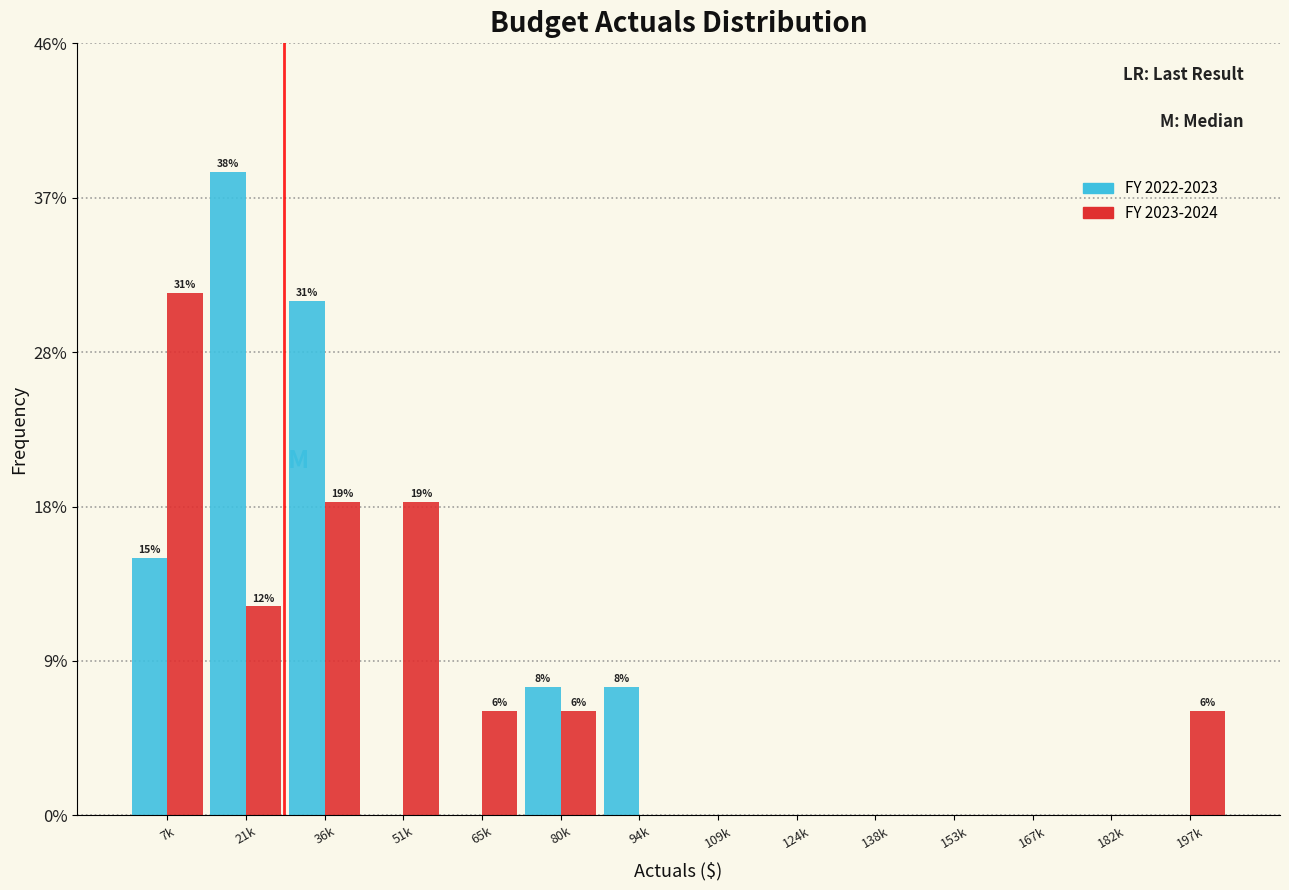

Is the value of FY 2023-2024 at 65k greater than the value of FY 2022-2023 at 36k?

No